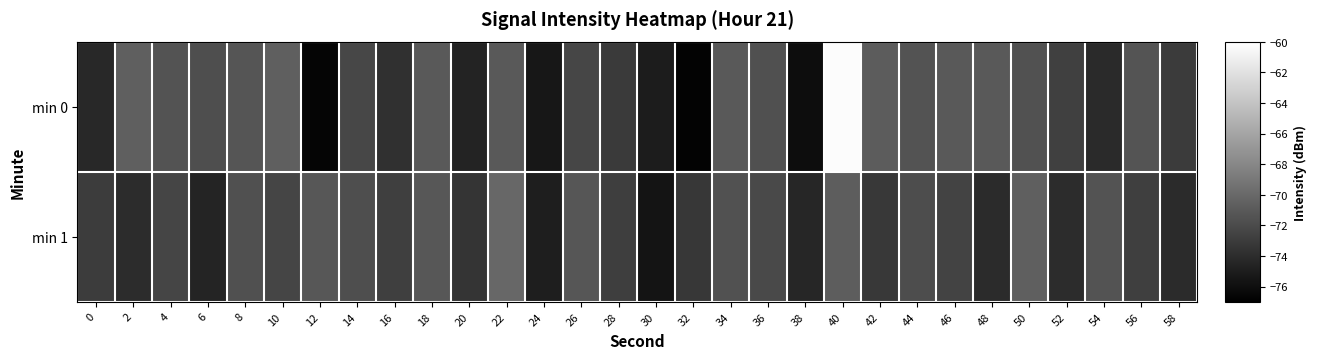

Between 22 and 12, which is larger?

22